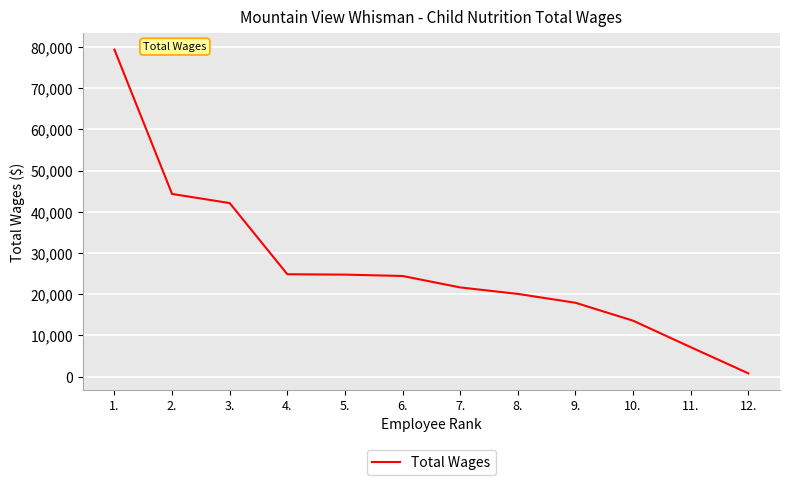

The value at 5. is 24739. True or false?

True